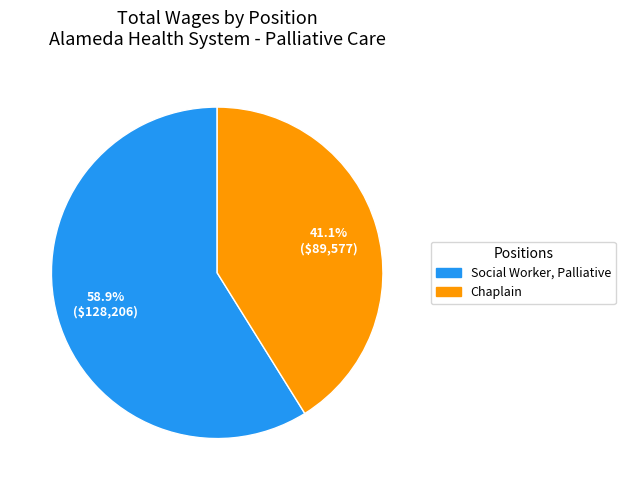

What percentage is the Chaplain slice, to the nearest percent?

41%